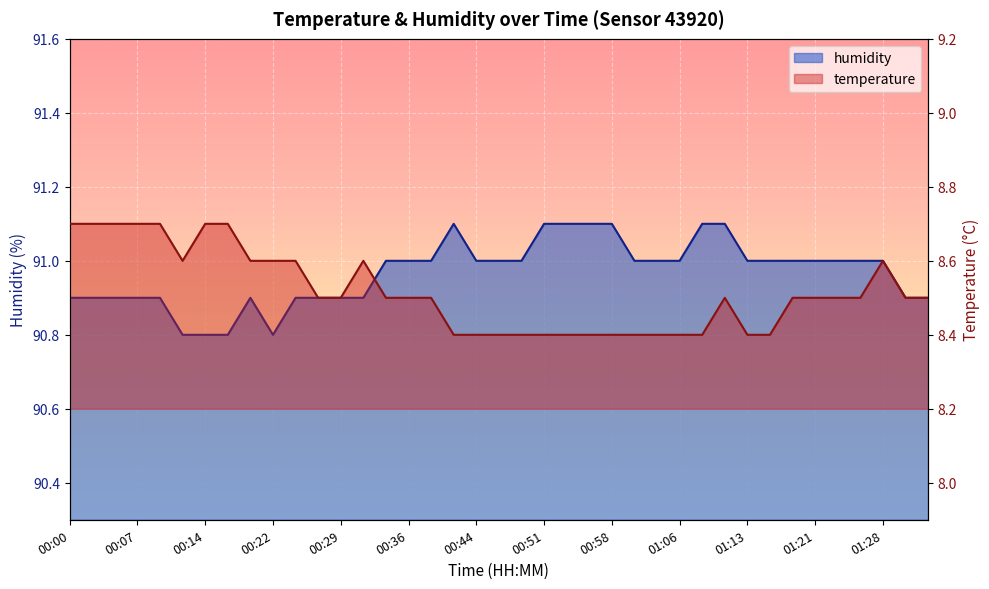

Between 00:12 and 01:31, which is larger?

00:12